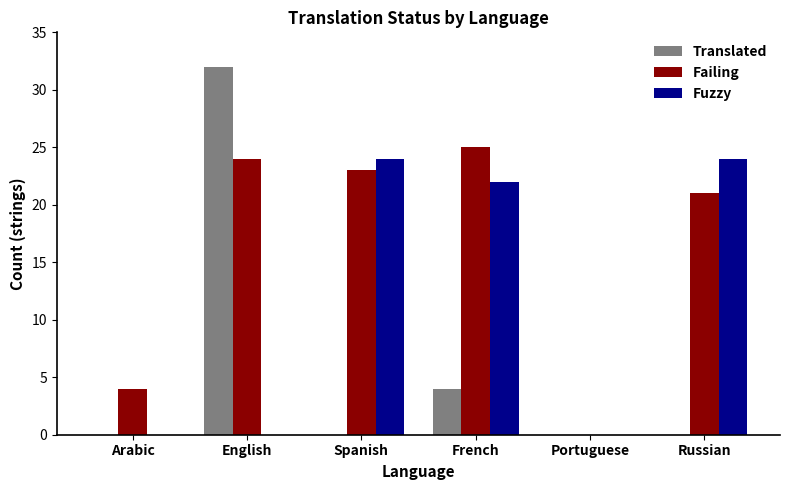

What is the sum of the Failing values at Russian and Portuguese?

21